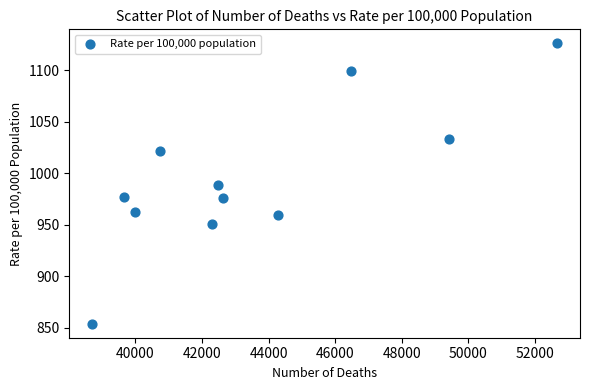

What is the range of X values (max minus min)?

13950.0